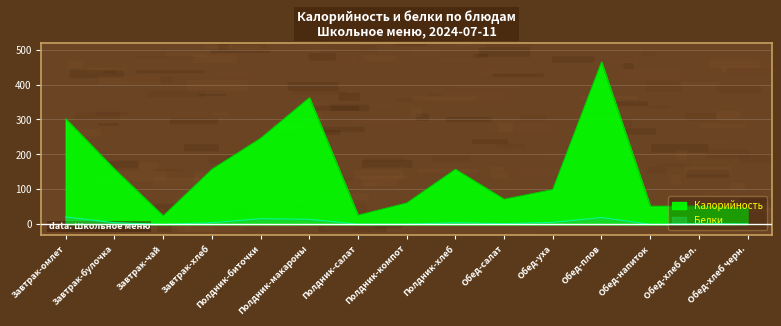

Where is Белки nearest to the value 10?

Полдник-макароны